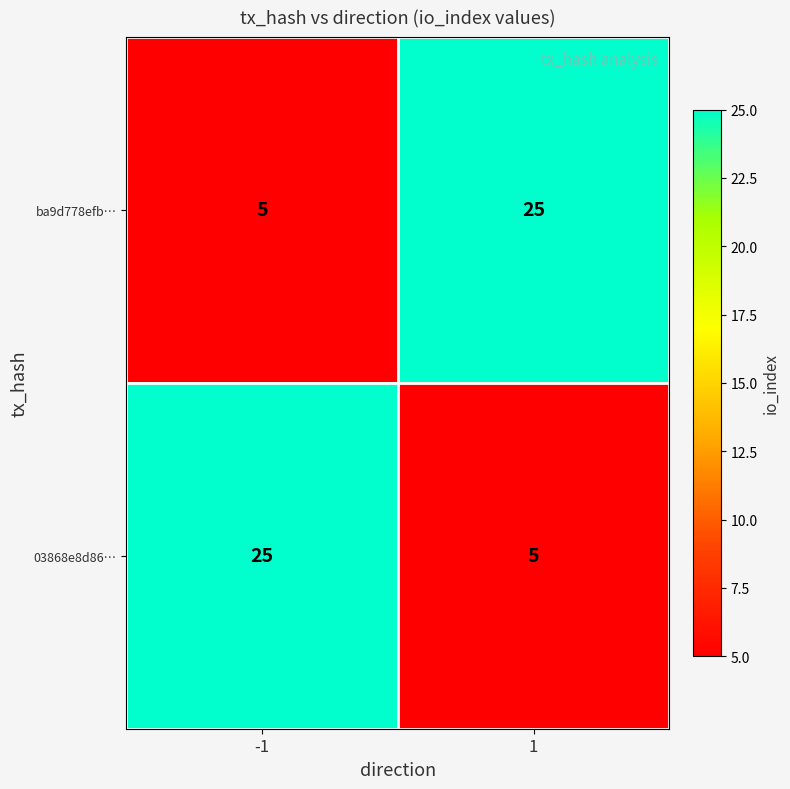

What is the greatest value displayed?

25